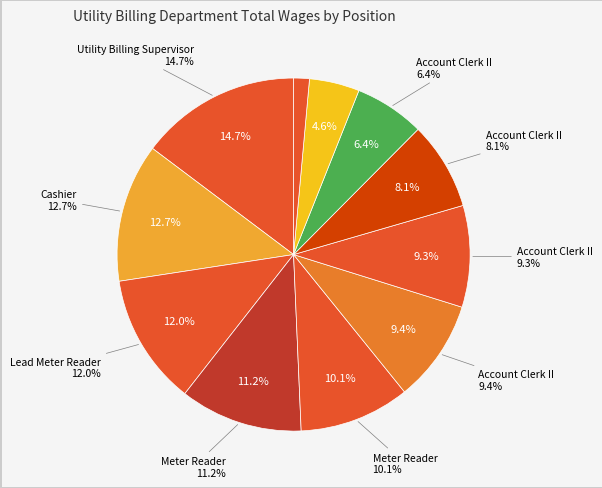

To the nearest percent, what percentage of the pie is Account Clerk II?

9%